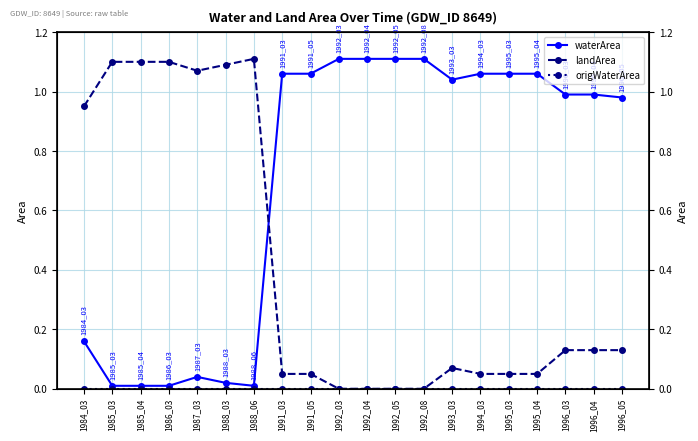

At which label is landArea closest to 0?

1992_03